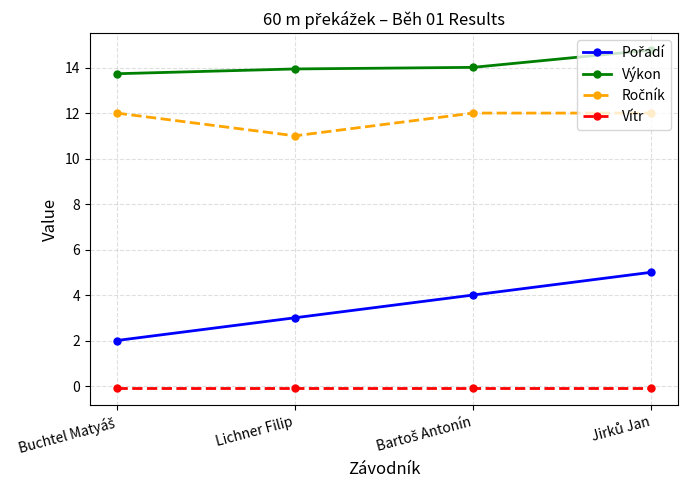

True or false: Vítr and Výkon intersect in this chart.

False